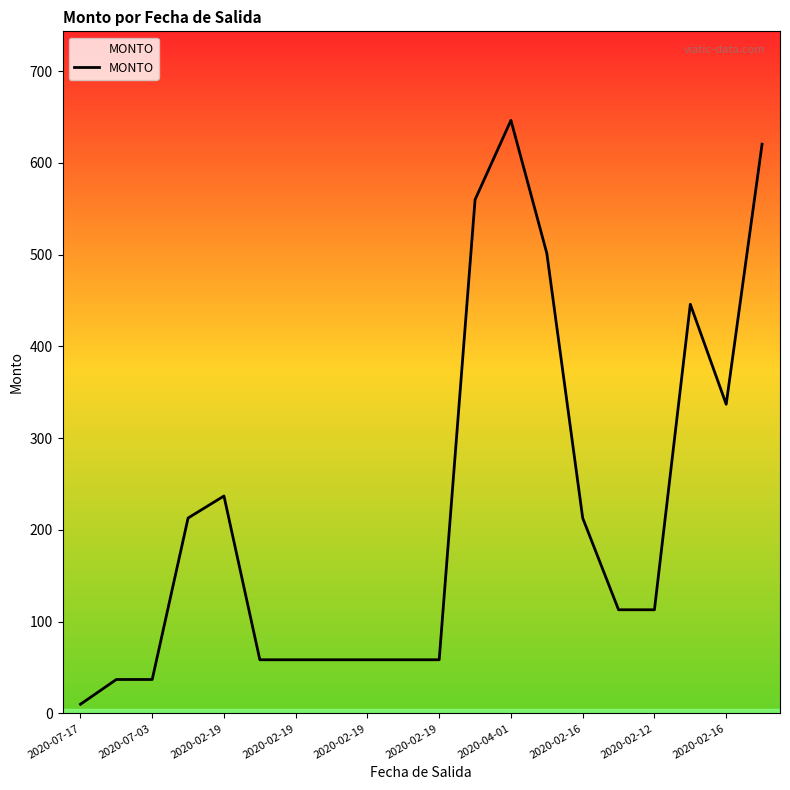

What is the difference between the maximum and minimum values?

636.5